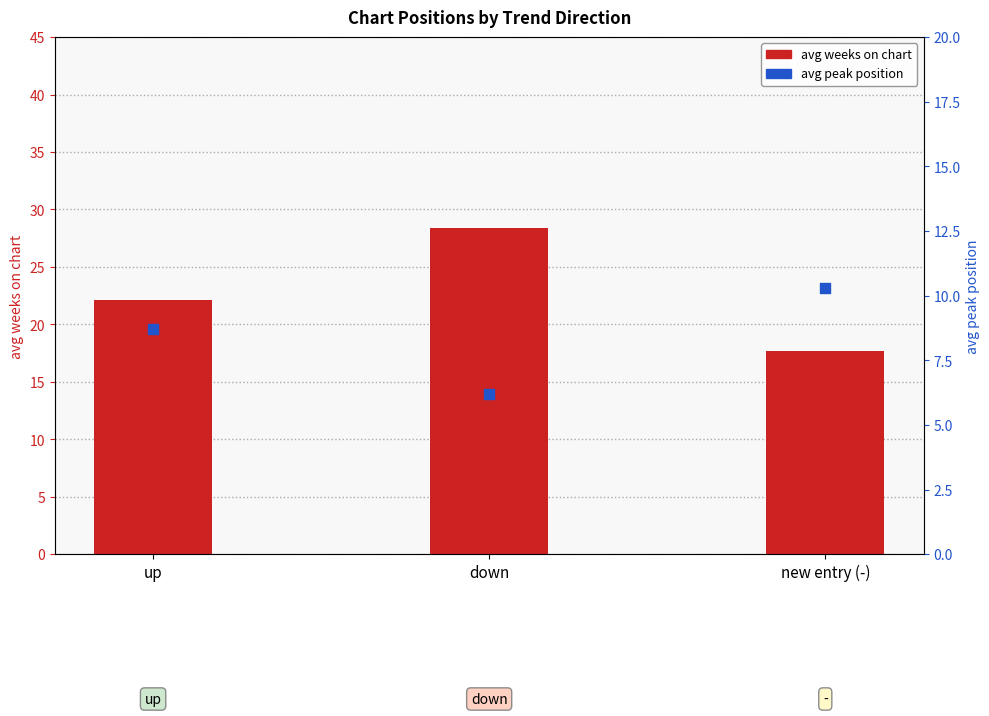

Is the value of avg peak position at down greater than the value of avg weeks on chart at up?

No